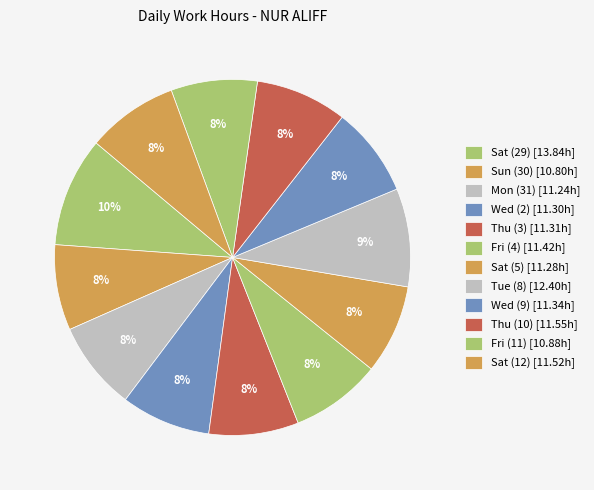

Which category has the smallest portion of the pie?

Sun (30)